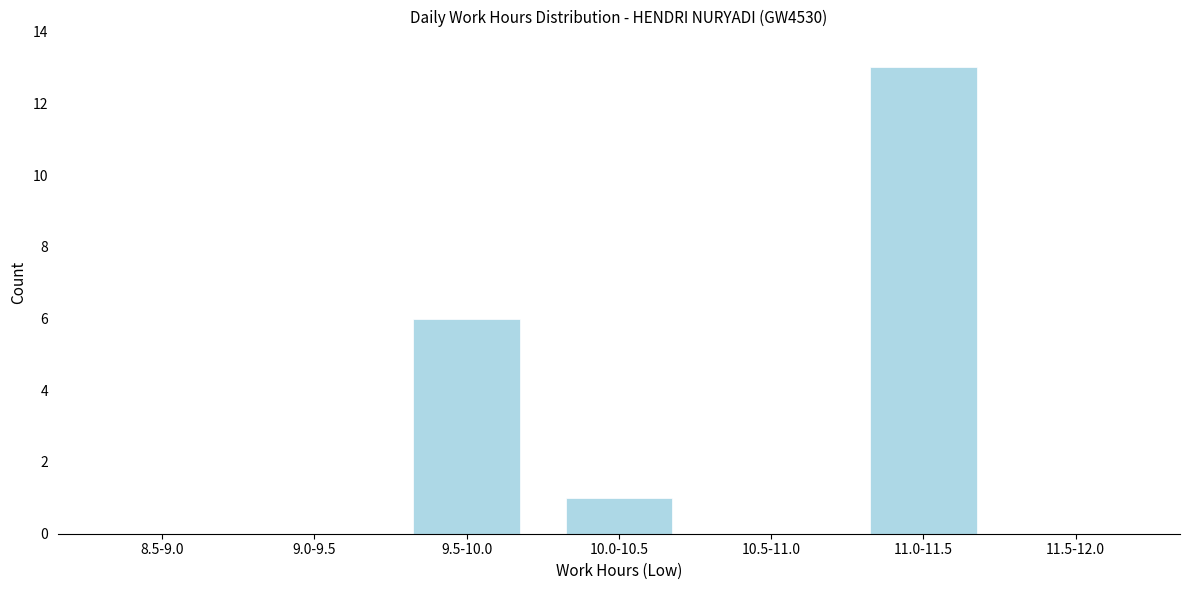

Reading left to right, list all the values displayed in this chart.

8.5-9.0=0	9.0-9.5=0	9.5-10.0=6	10.0-10.5=1	10.5-11.0=0	11.0-11.5=13	11.5-12.0=0